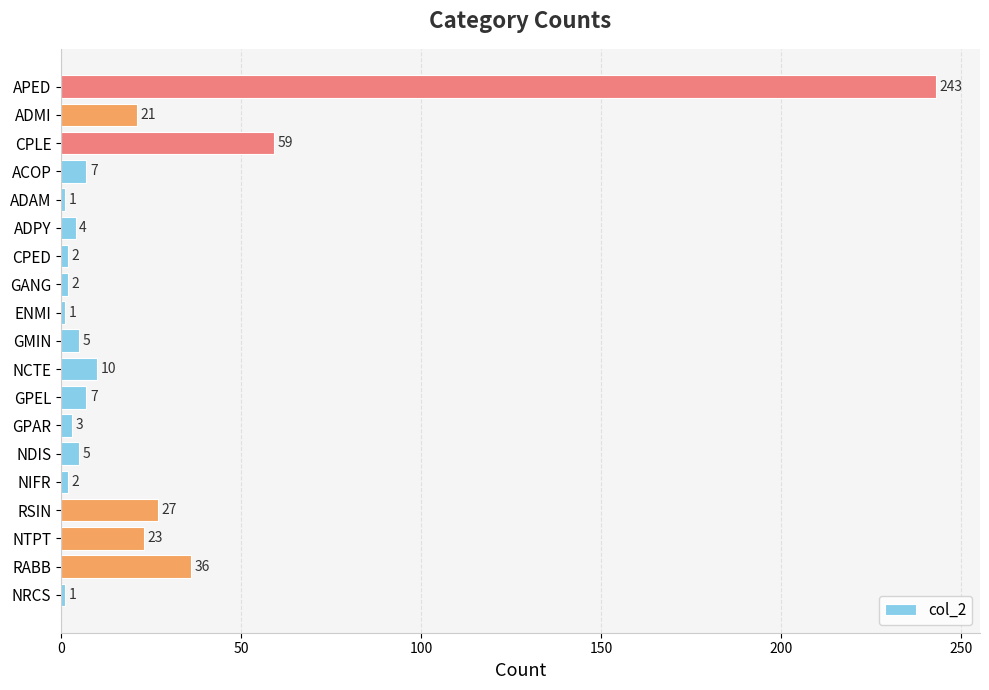

Reading bottom to top, what are all the values shown in this chart?

1	36	23	27	2	5	3	7	10	5	1	2	2	4	1	7	59	21	243